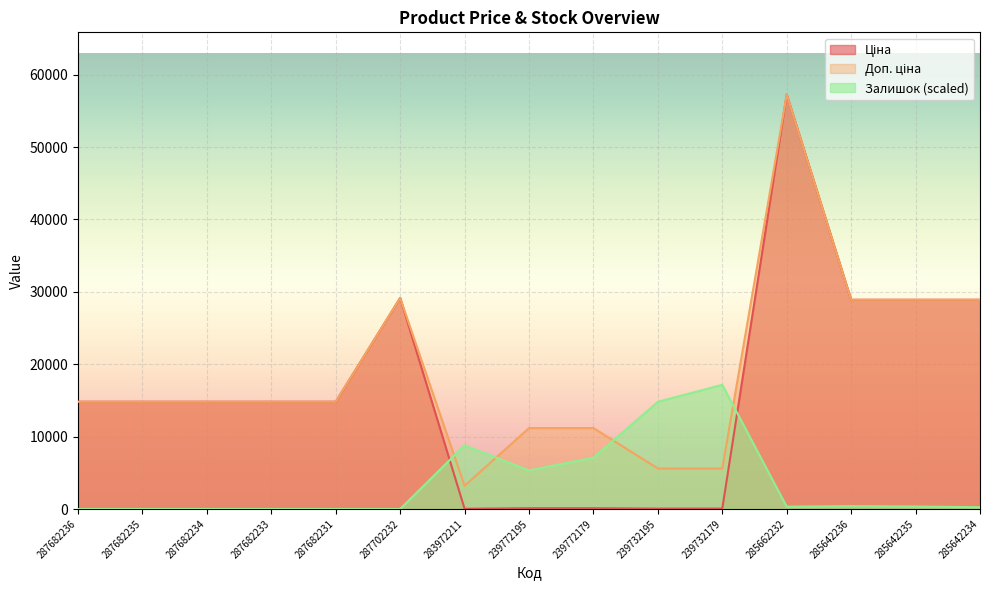

How many interior local valleys does the Ціна series have?

1